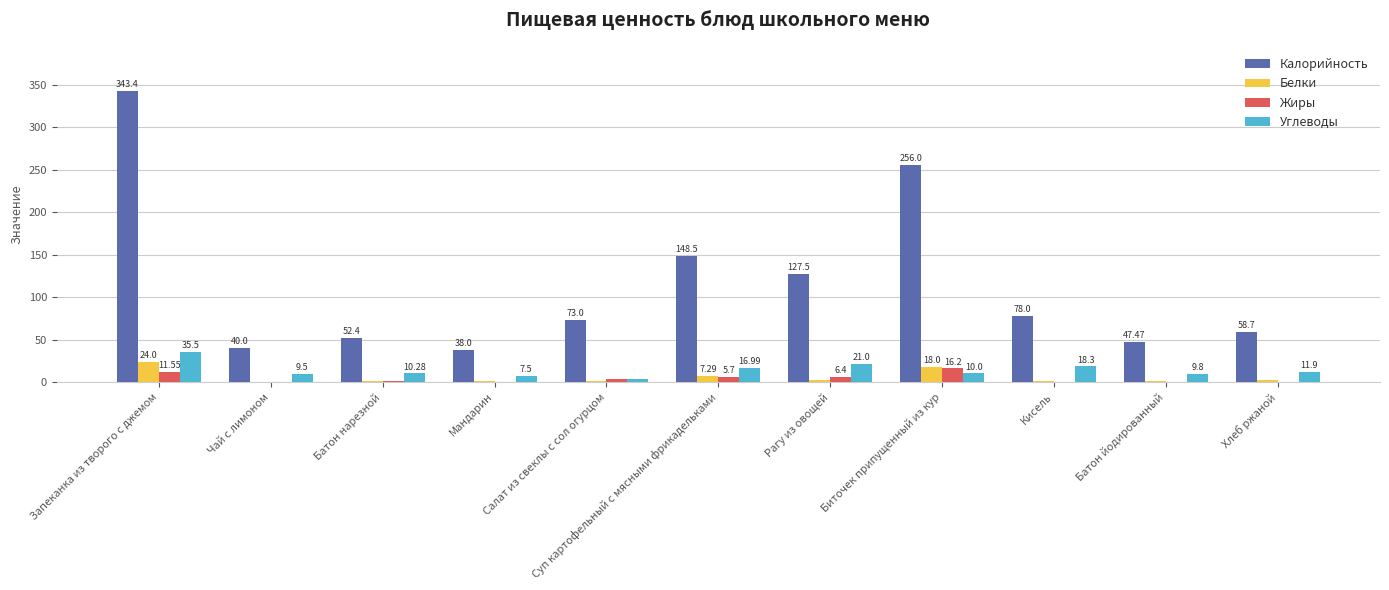

Which category has the highest value across all series?

Запеканка из творого с джемом